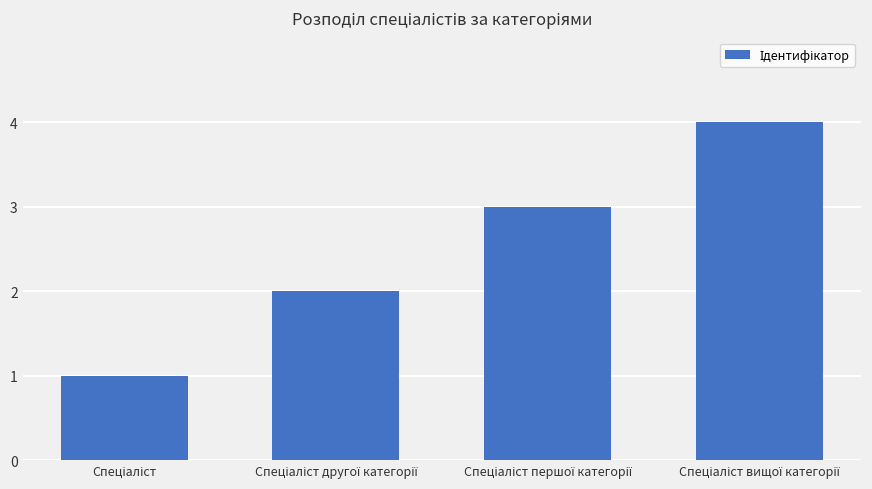

What is the difference between the second highest and minimum values?

2